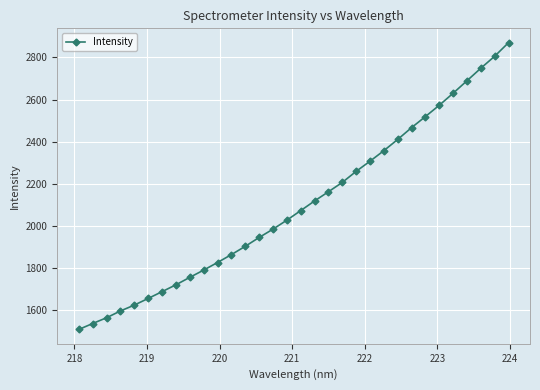

What is the sum of all values?

67212.0